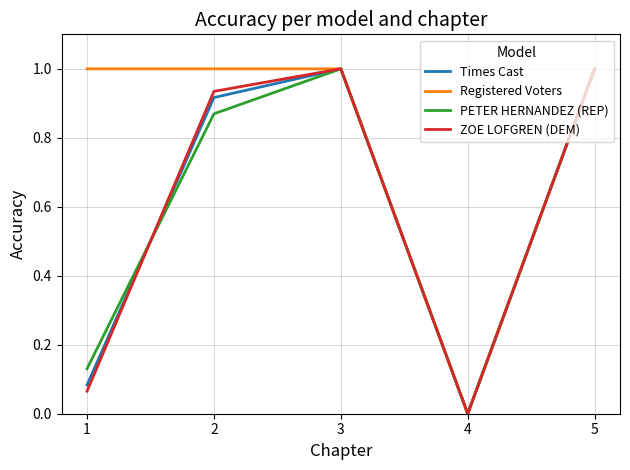

How many lines are shown in the chart?

4